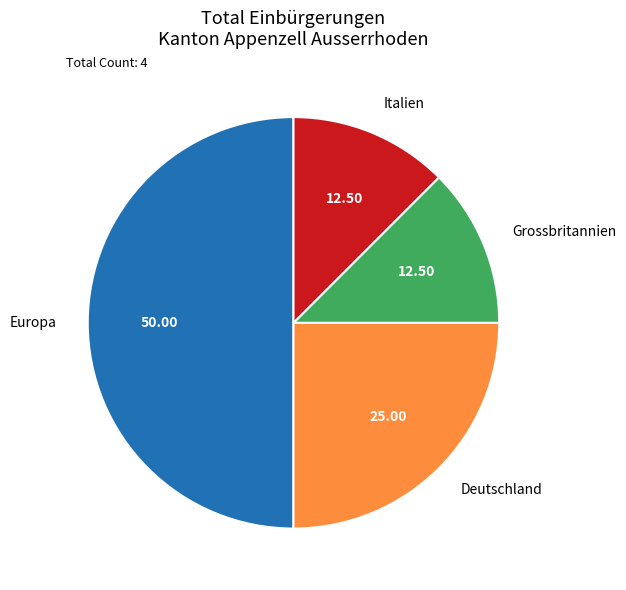

Does Deutschland represent more than half of the total?

No